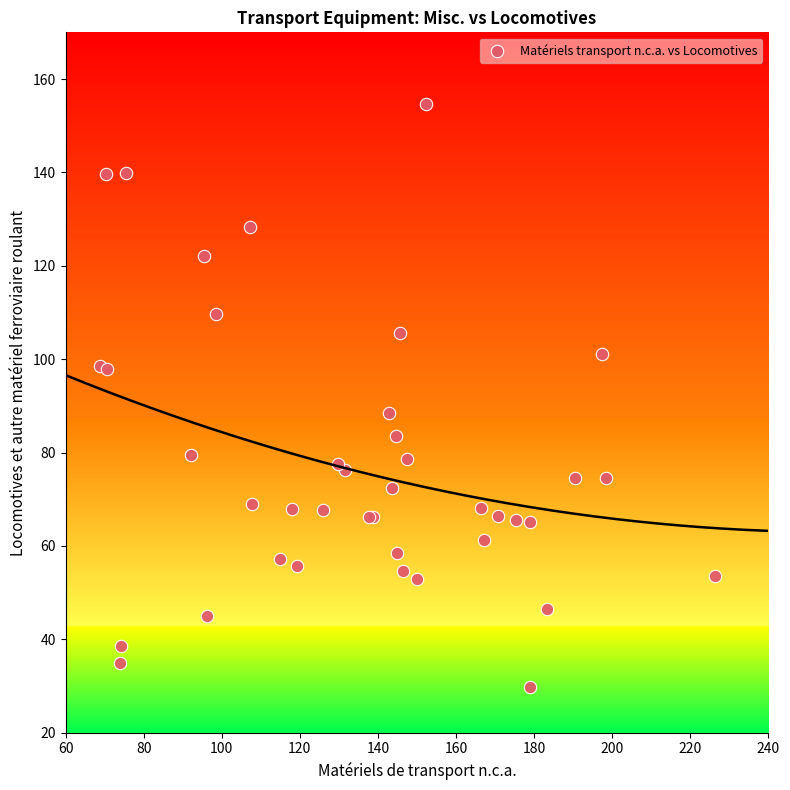

What Y value in the scatter plot is closest to 92?

88.5